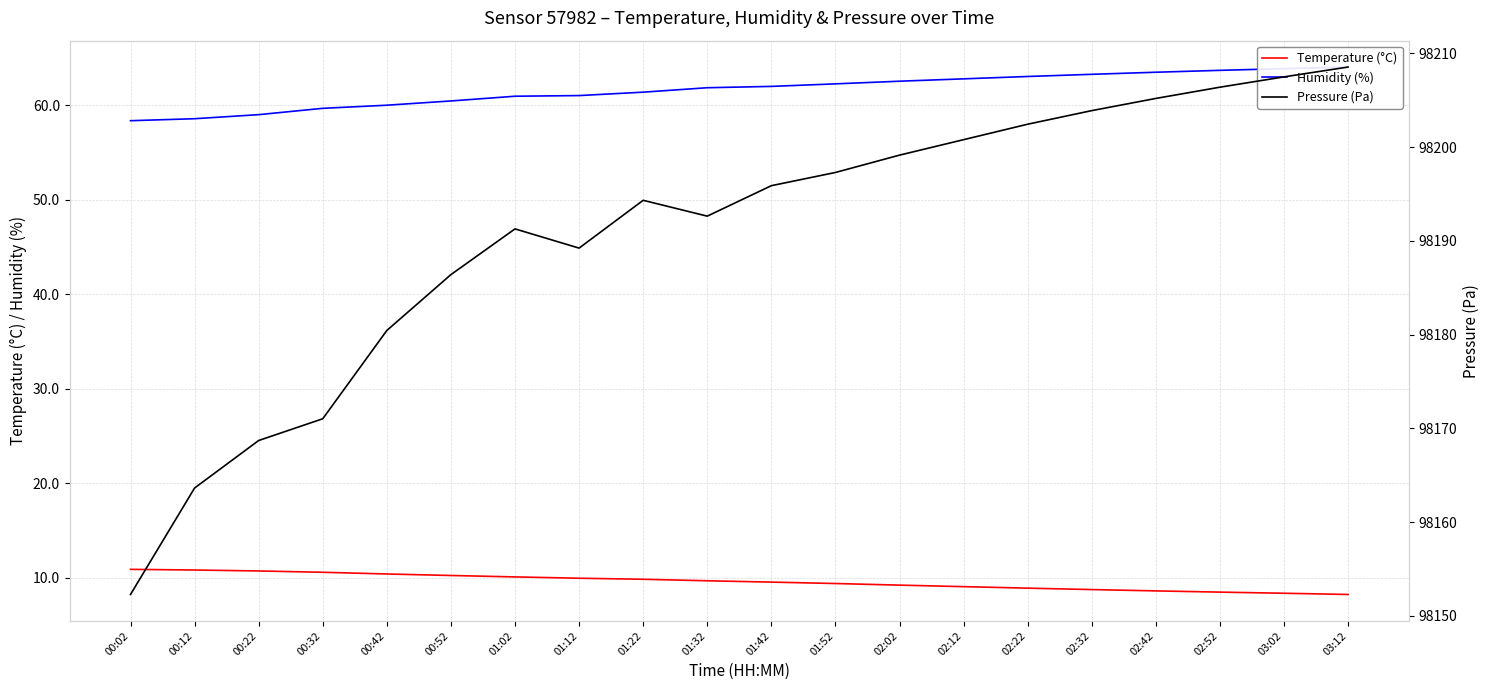

True or false: Humidity (%) and Temperature (°C) cross at least once.

False